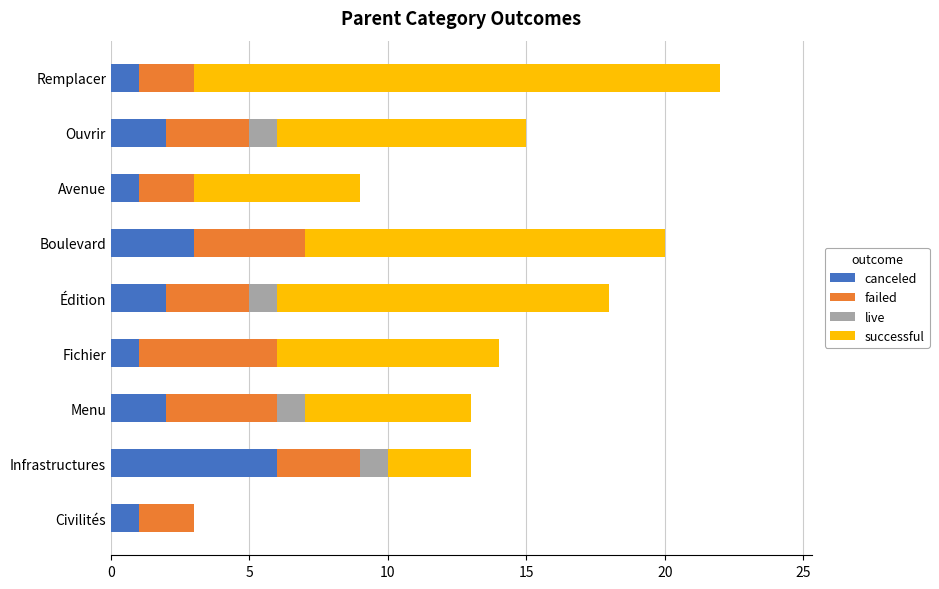

At which category is the sum across all series the highest?

Remplacer